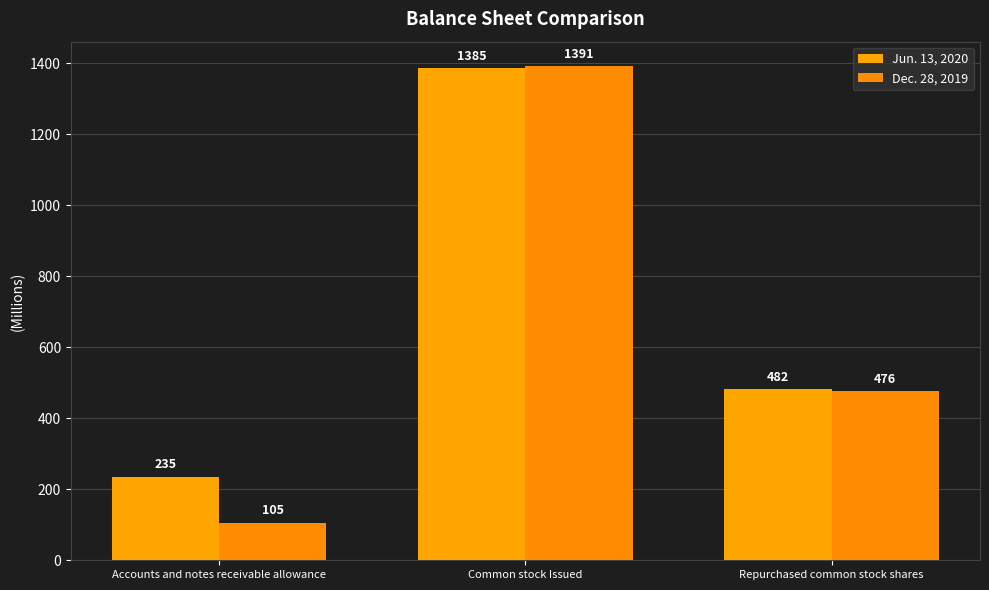

What is the spread (max minus min) of values at Common stock Issued?

6